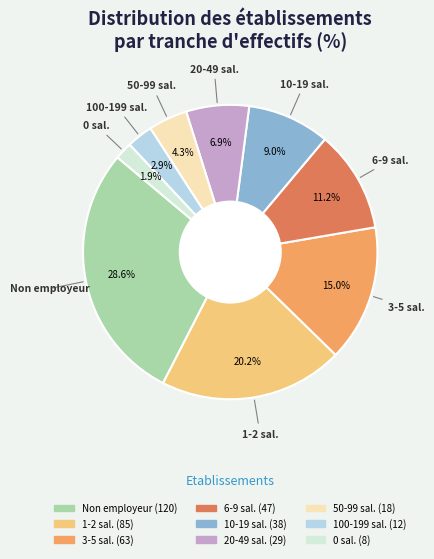

Does any single category account for the majority?

No